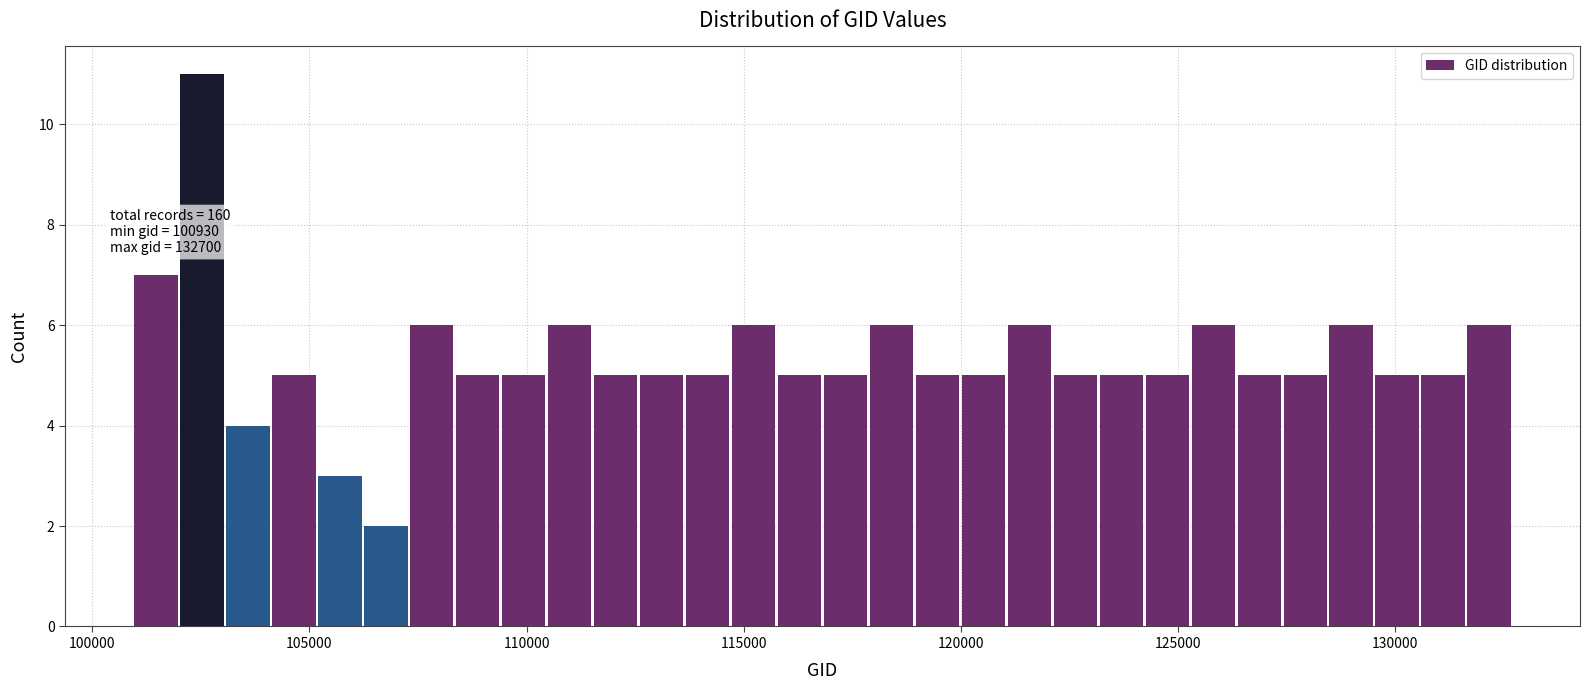

Around what value on the x-axis is the tallest bar? Give the approximate position of its centre, as read against the axis.

102500